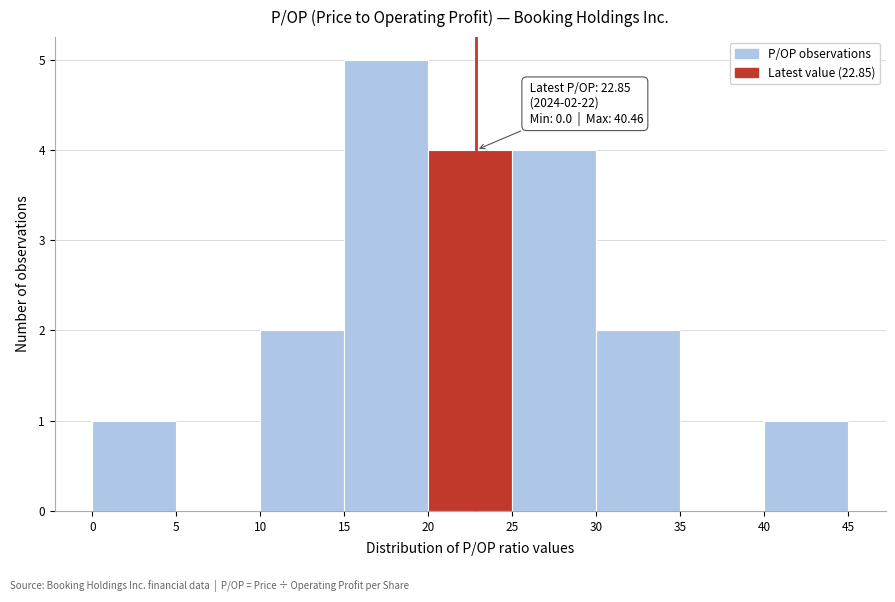

Which range on the x-axis has the tallest bar?

15 to 20